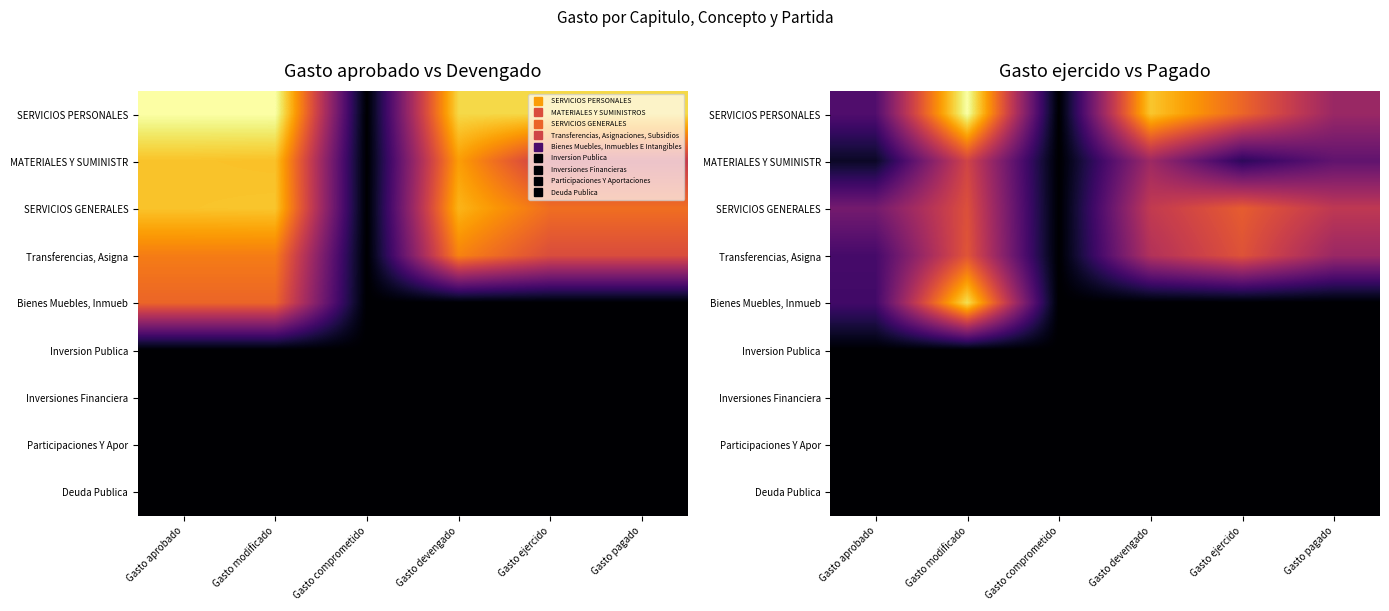

Between Gasto devengado and Gasto ejercido, which is larger?

Gasto devengado